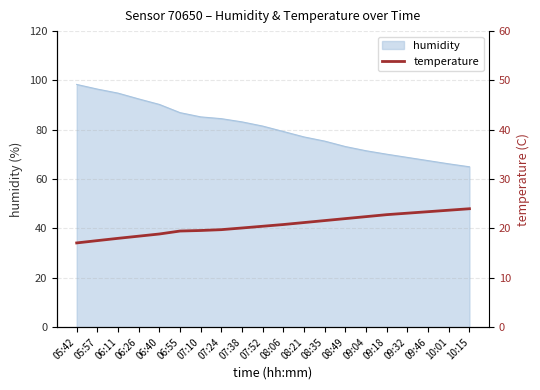

Rank the categories by value from lowest to highest.

05:42, 05:57, 06:11, 06:26, 06:40, 06:55, 07:10, 07:24, 07:38, 07:52, 08:06, 08:21, 08:35, 08:49, 09:04, 09:18, 09:32, 09:46, 10:01, 10:15